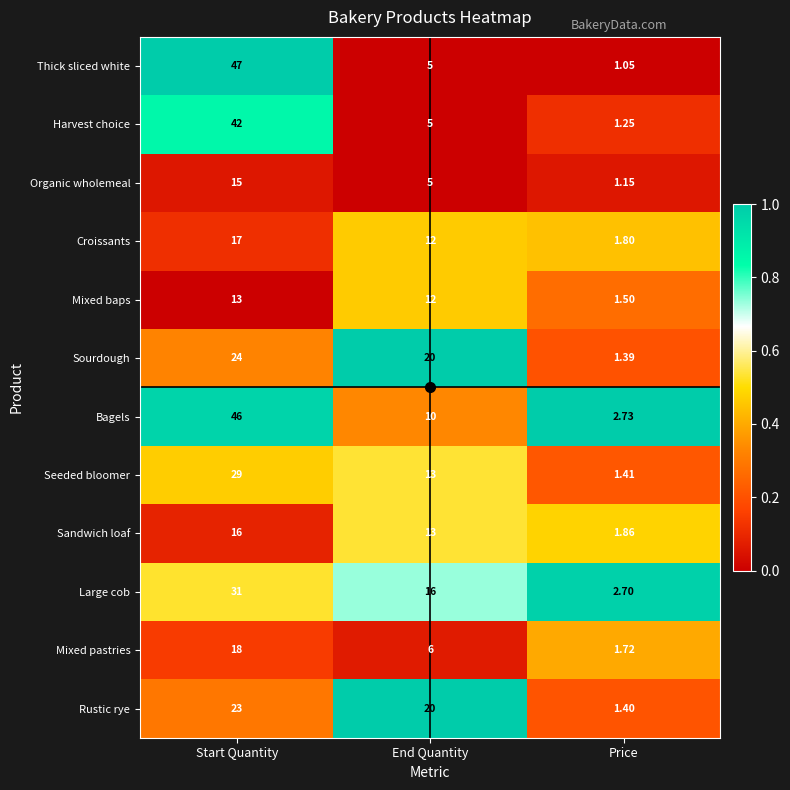

At which label is Mixed baps closest to 7?

End Quantity